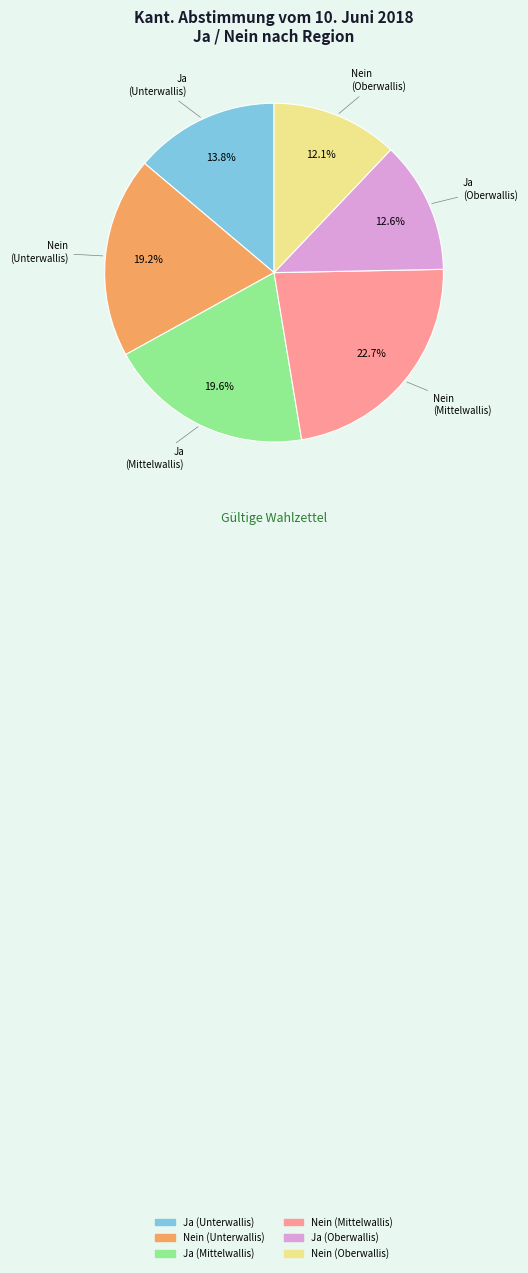

Combined, do Nein (Oberwallis) and Ja (Mittelwallis) account for over 50%?

No